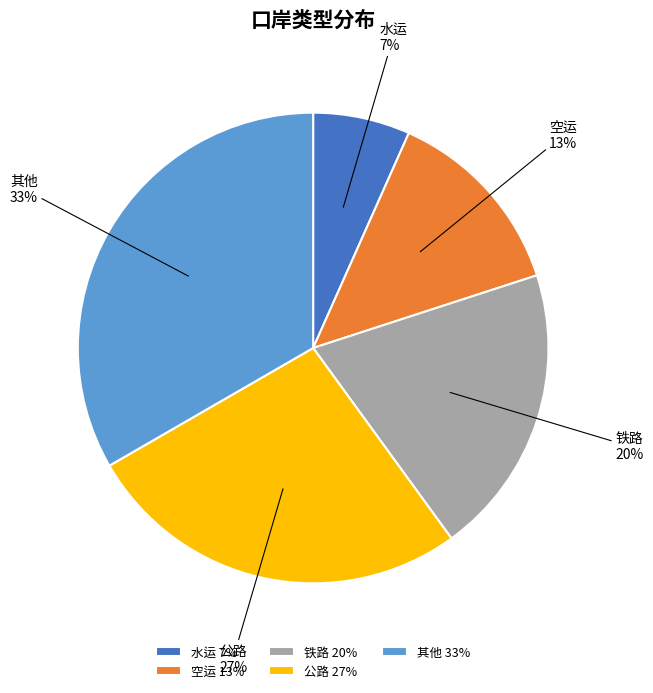

How many slices are in this pie chart?

5